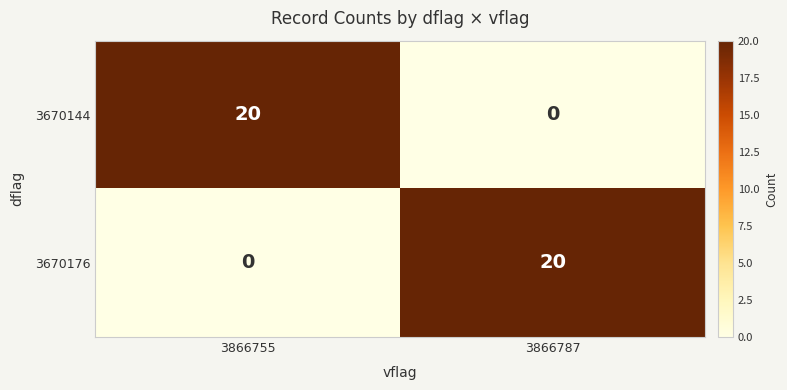

What is the difference between the highest and lowest values at 3866755?

20